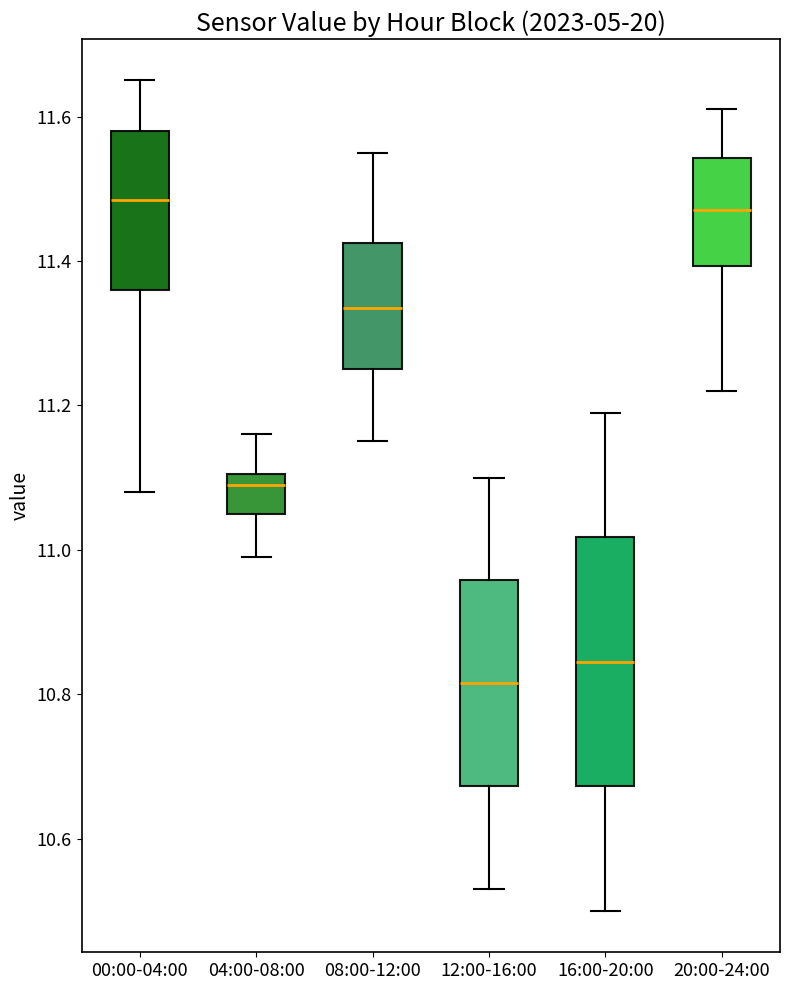

Where is the lower edge of the box for 00:00-04:00 on the y-axis? The values are not printed on the chart, so give them approximately, as read against the axis.

11.36